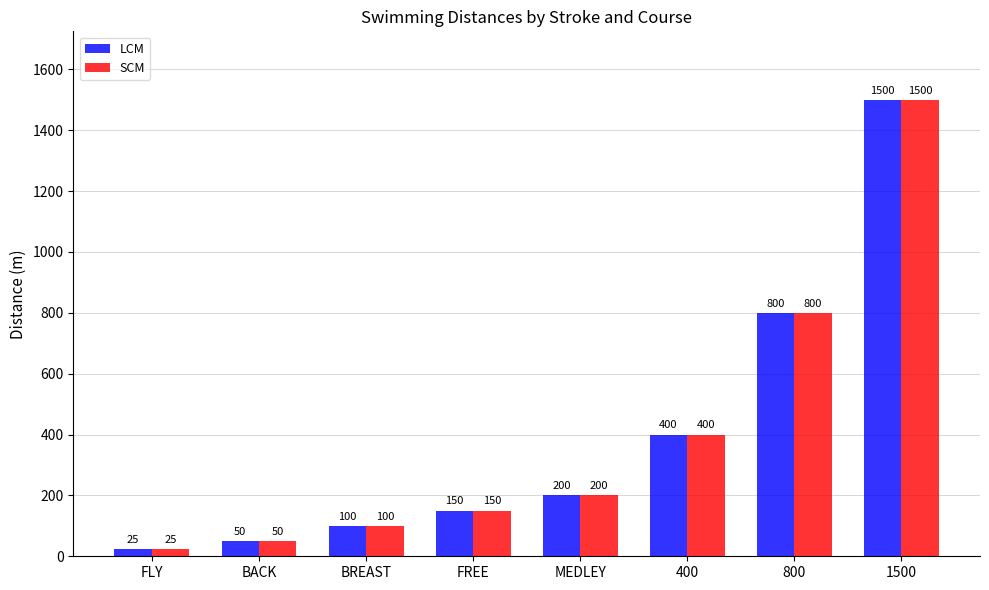

Reading right to left, list all the values displayed in this chart.

LCM: 1500=1500	800=800	400=400	MEDLEY=200	FREE=150	BREAST=100	BACK=50	FLY=25
SCM: 1500=1500	800=800	400=400	MEDLEY=200	FREE=150	BREAST=100	BACK=50	FLY=25